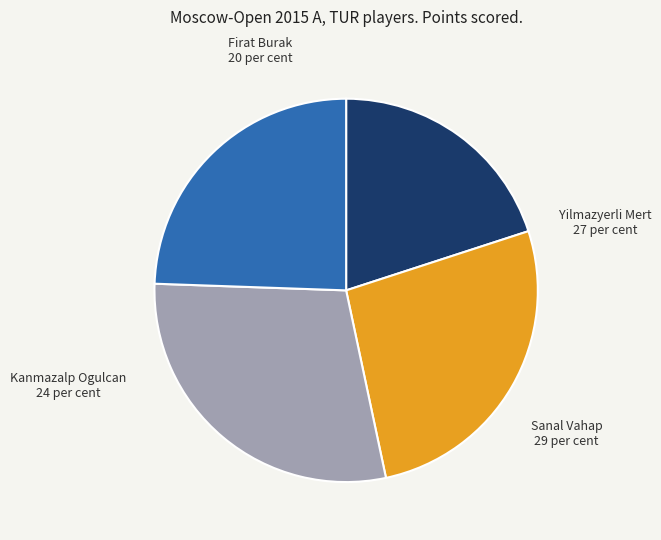

Between Sanal Vahap and Firat Burak, which is larger?

Sanal Vahap